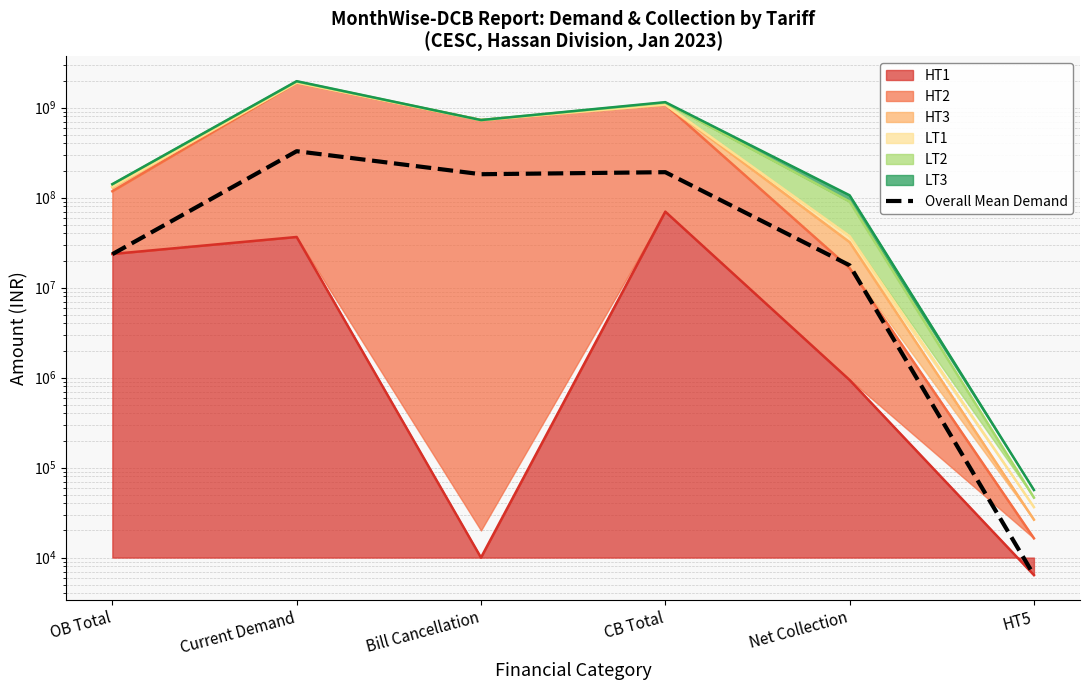

What is the label of the 6th point from the right?

OB Total